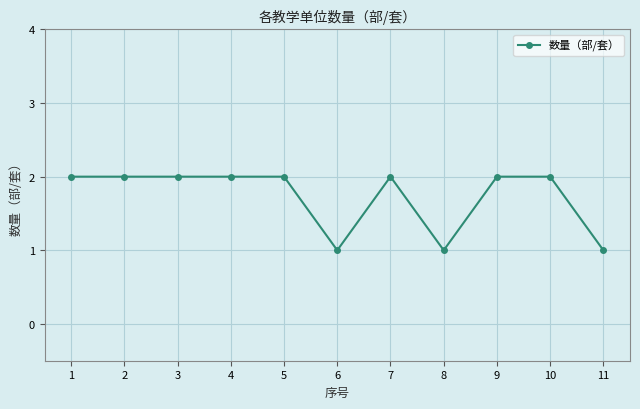

What is the value of the 8th point from the left?

1